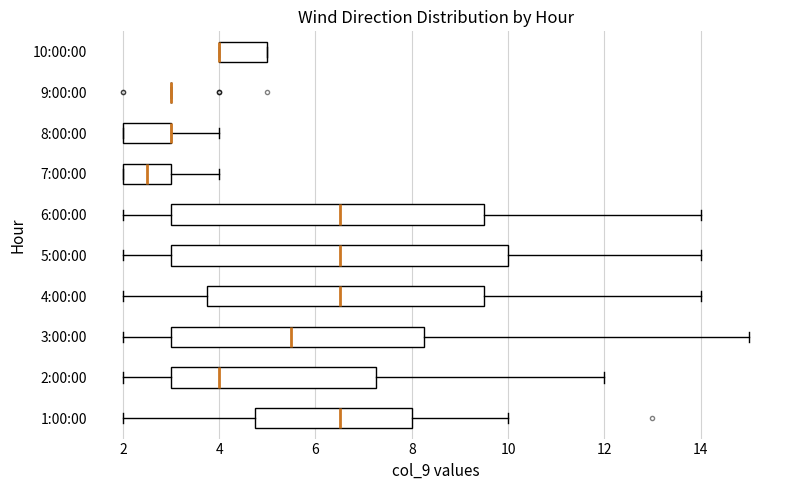

Which box is the widest, from its left edge to its right edge?

5:00:00